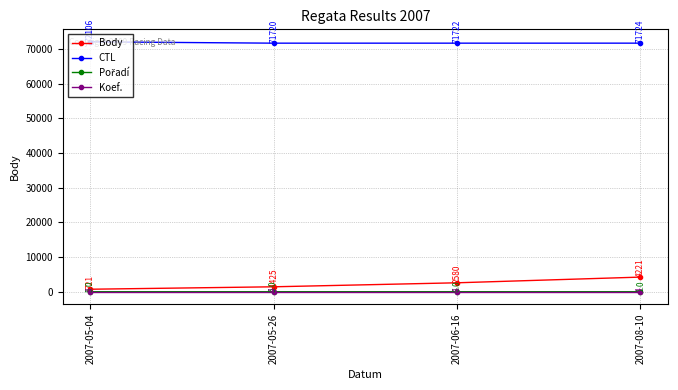

What is the approximate value of CTL at 2007-08-10?

71724